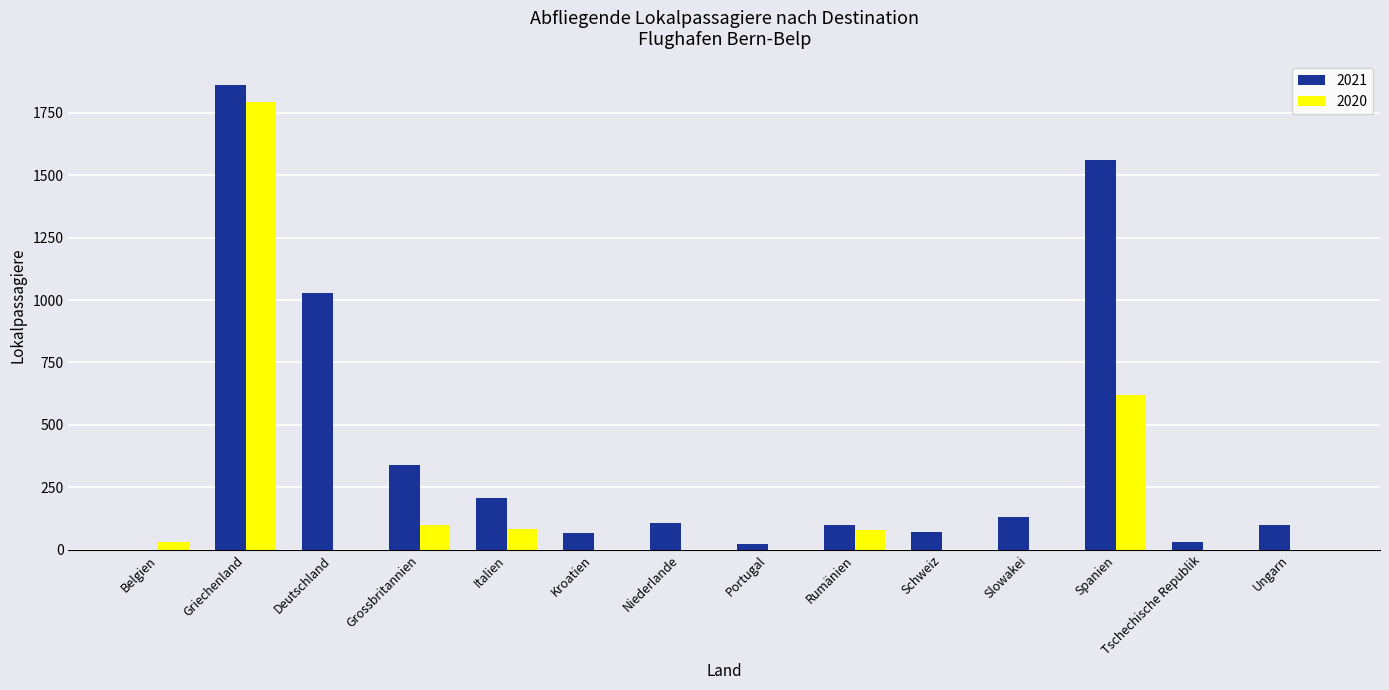

What is the average value of the 2021 series?

402